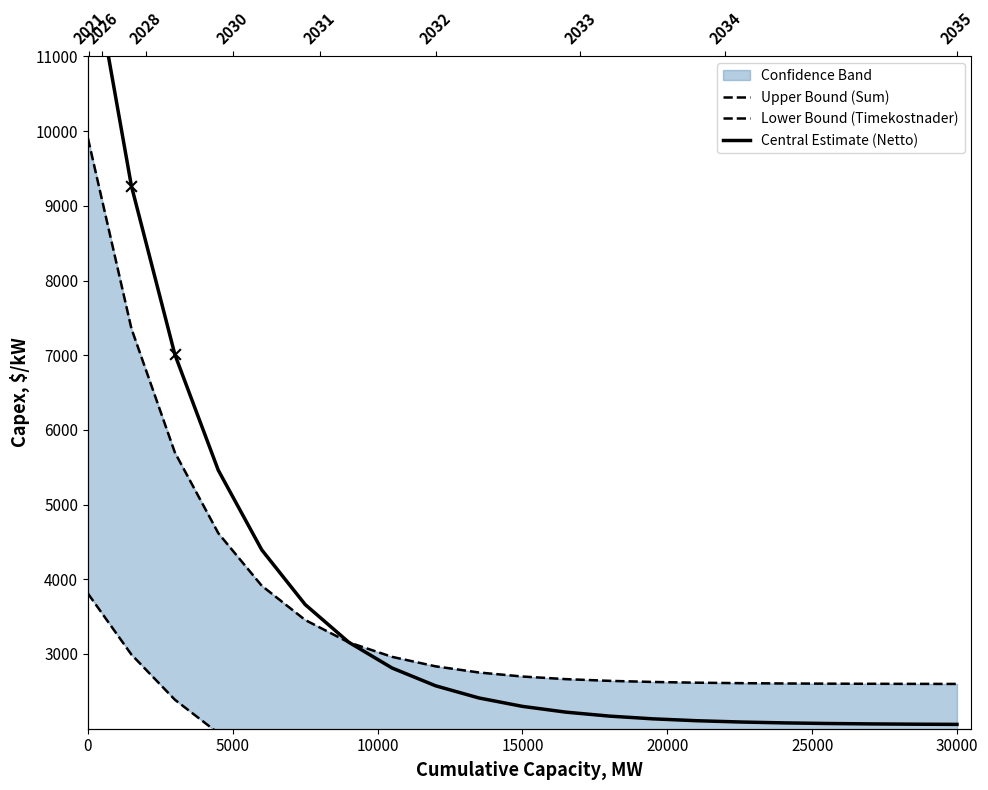

Which series has the widest spread of Y values?

Central Estimate (Netto)